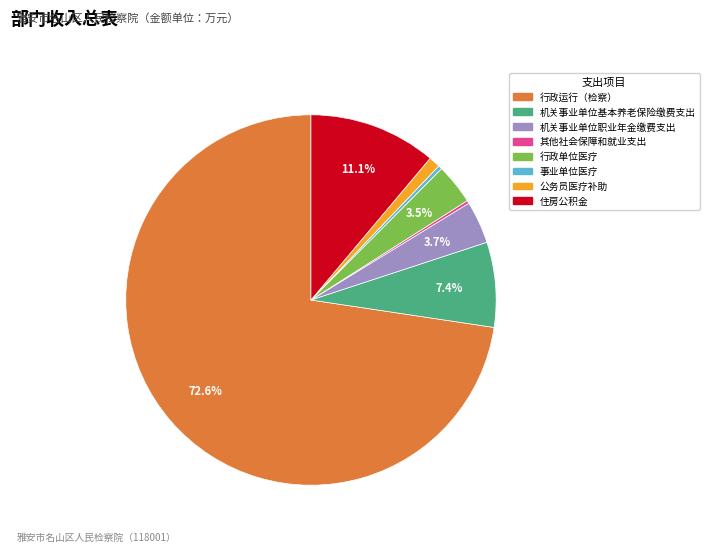

To the nearest percent, what is the difference between the largest and smallest slice percentages?

72%